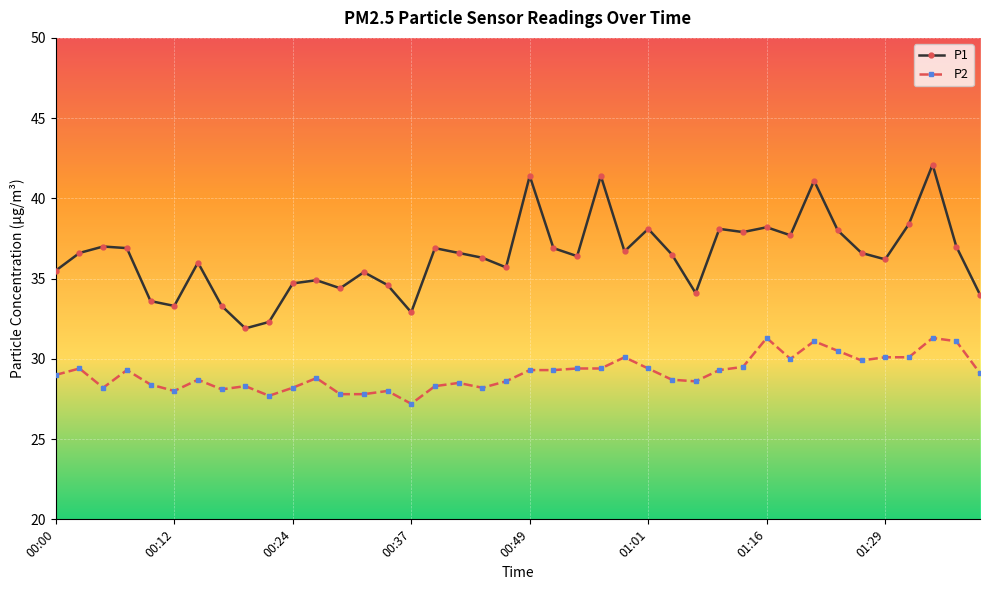

Which series has the largest total across all categories?

P1